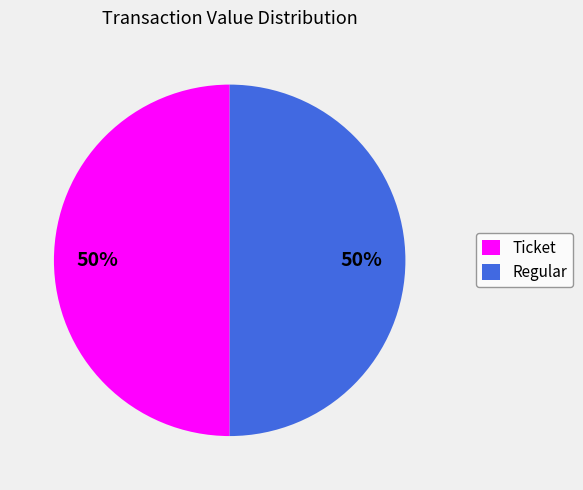

Do Regular and Ticket together represent more than half of the pie?

Yes